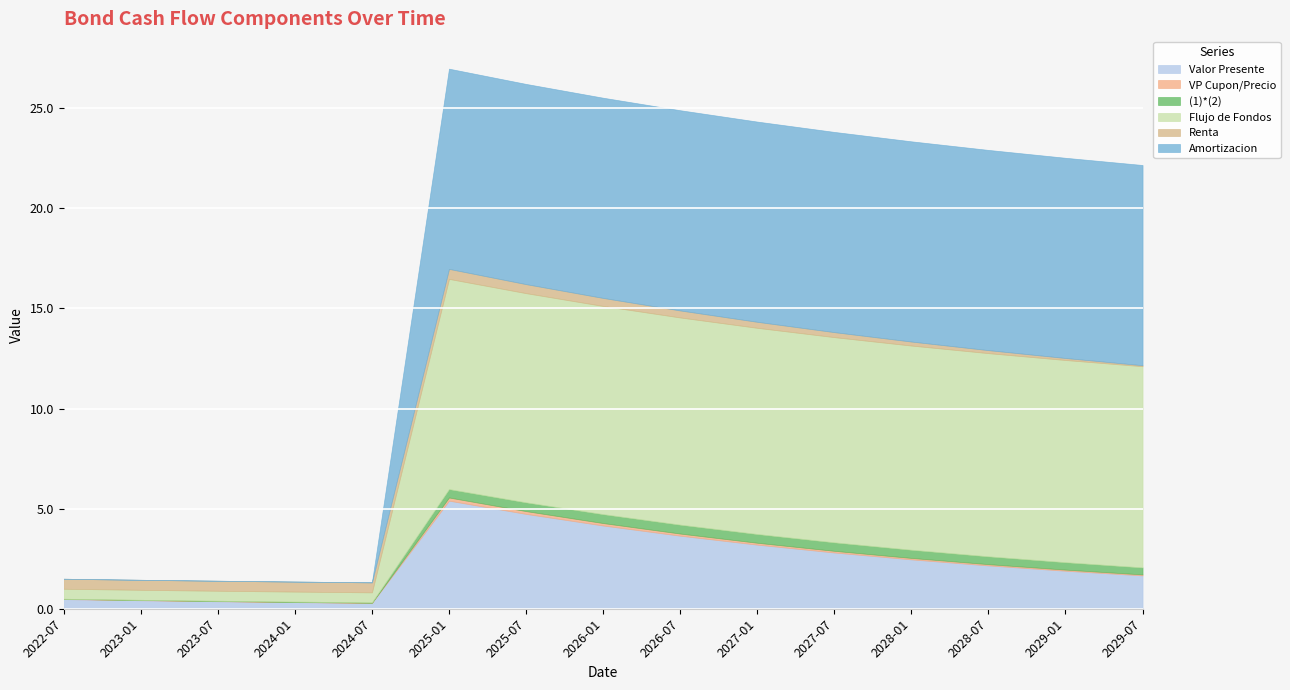

Which category has the highest value in the Valor Presente series?

2025-01